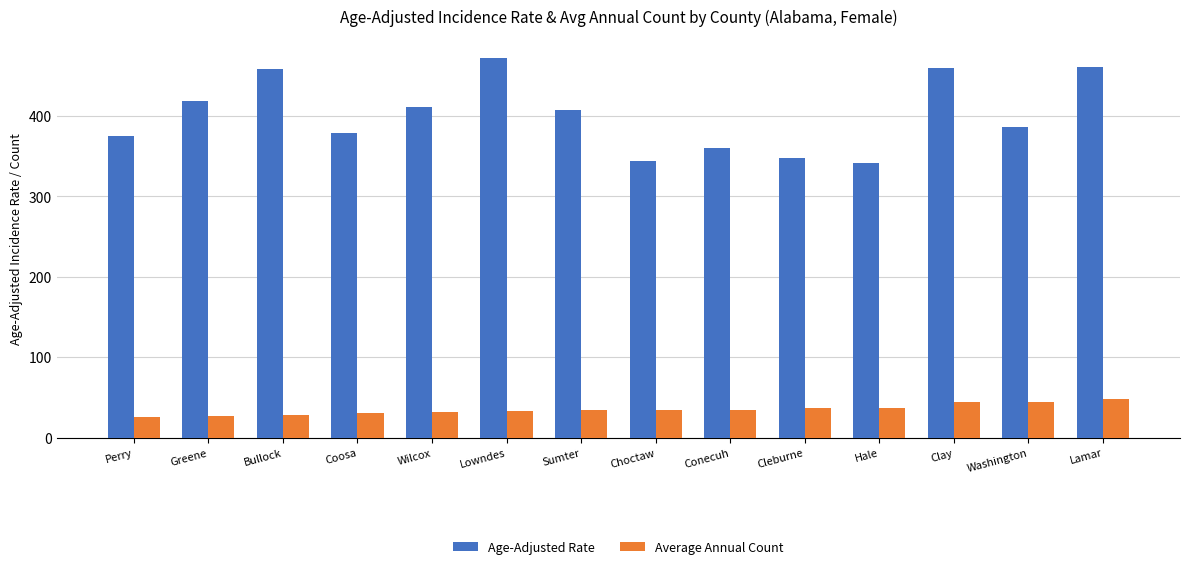

List the series in order of their overall mean, highest first.

Age-Adjusted Rate, Average Annual Count